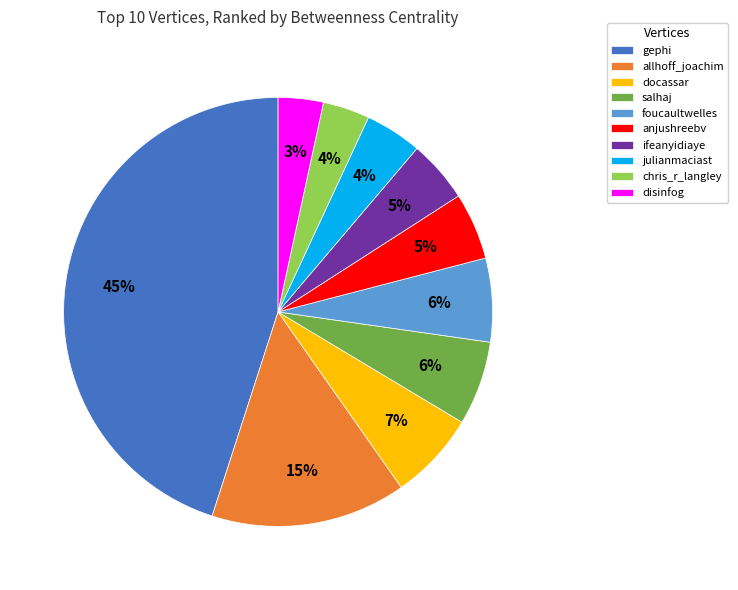

To the nearest percent, what portion does disinfog represent?

3%